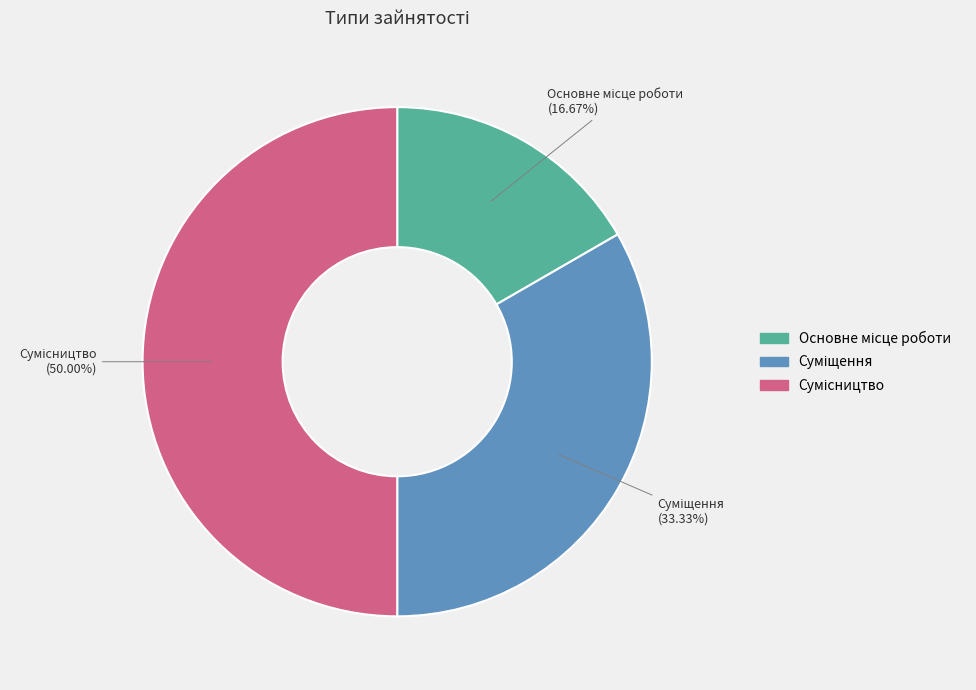

What is the largest slice in the pie chart?

Сумісництво